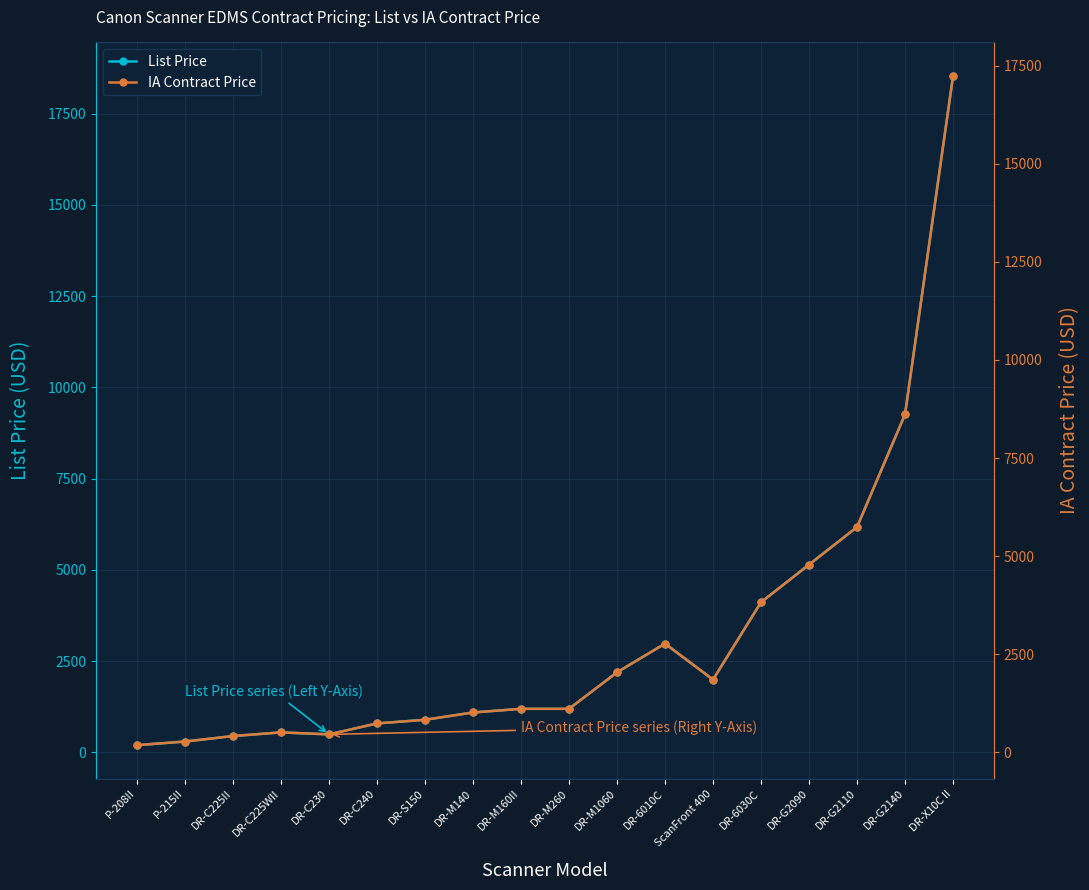

True or false: List Price has a value of 1214.5 at DR-S150.

False